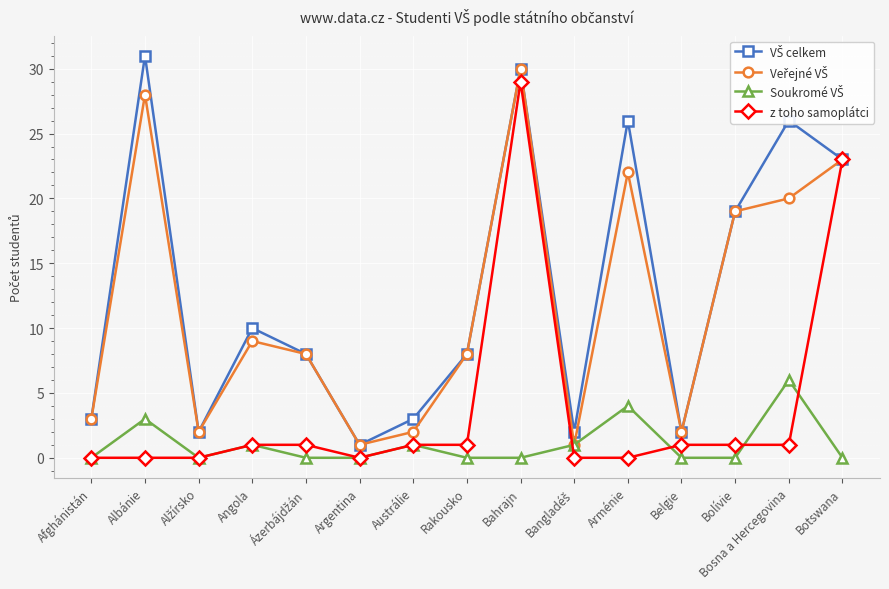

At which category is the sum across all series the highest?

Bahrajn